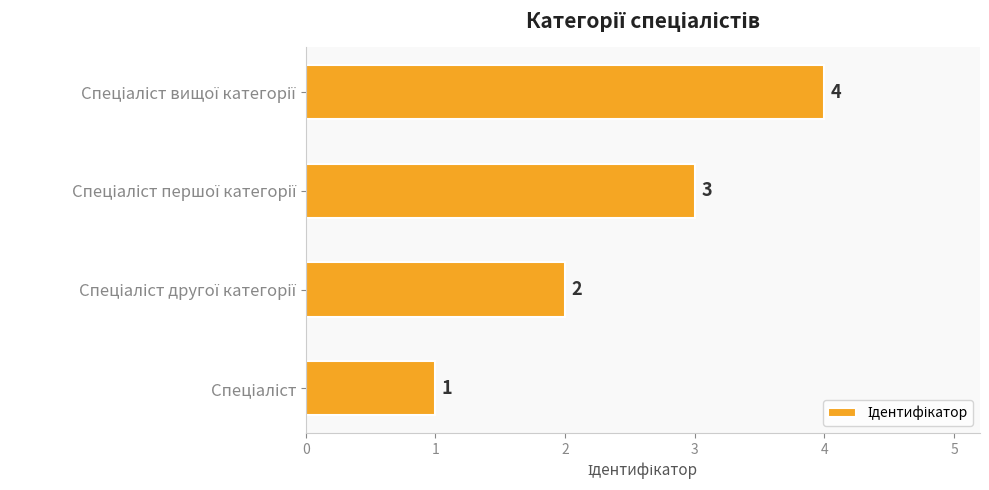

How many bars are there in total?

4